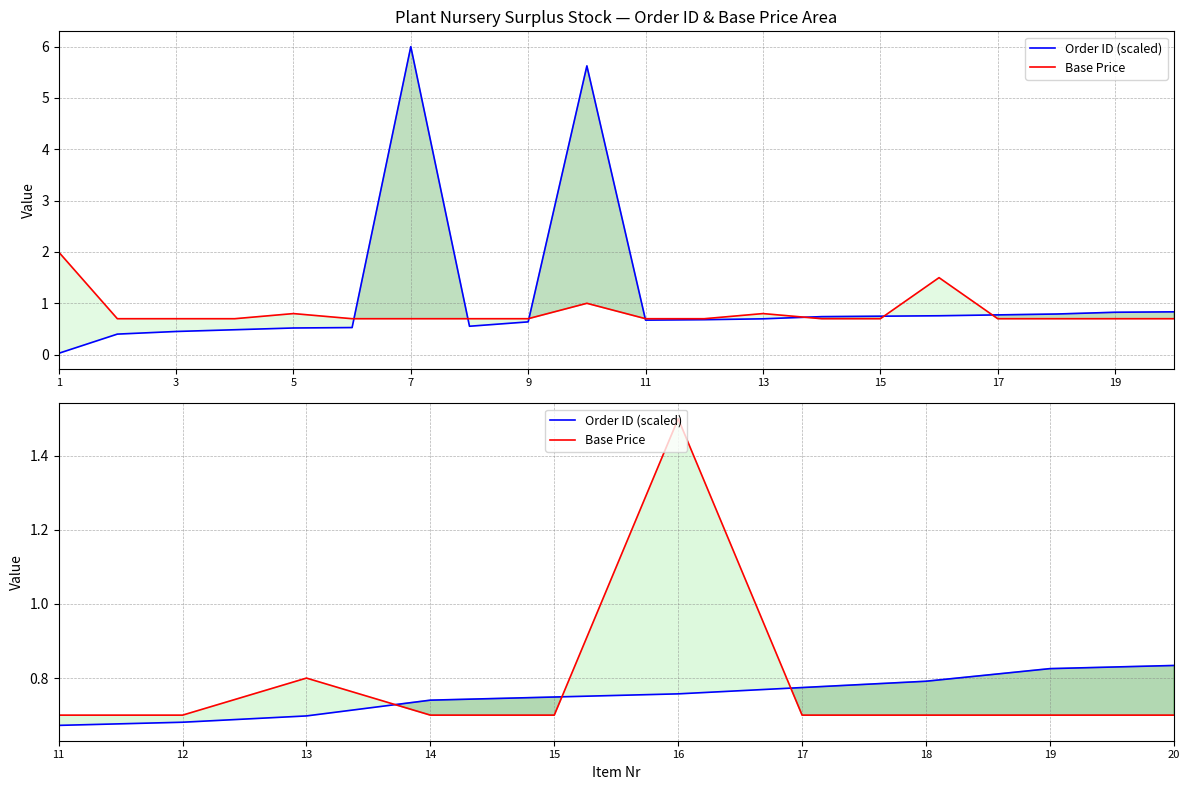

True or false: Order ID (scaled) and Base Price intersect in this chart.

True